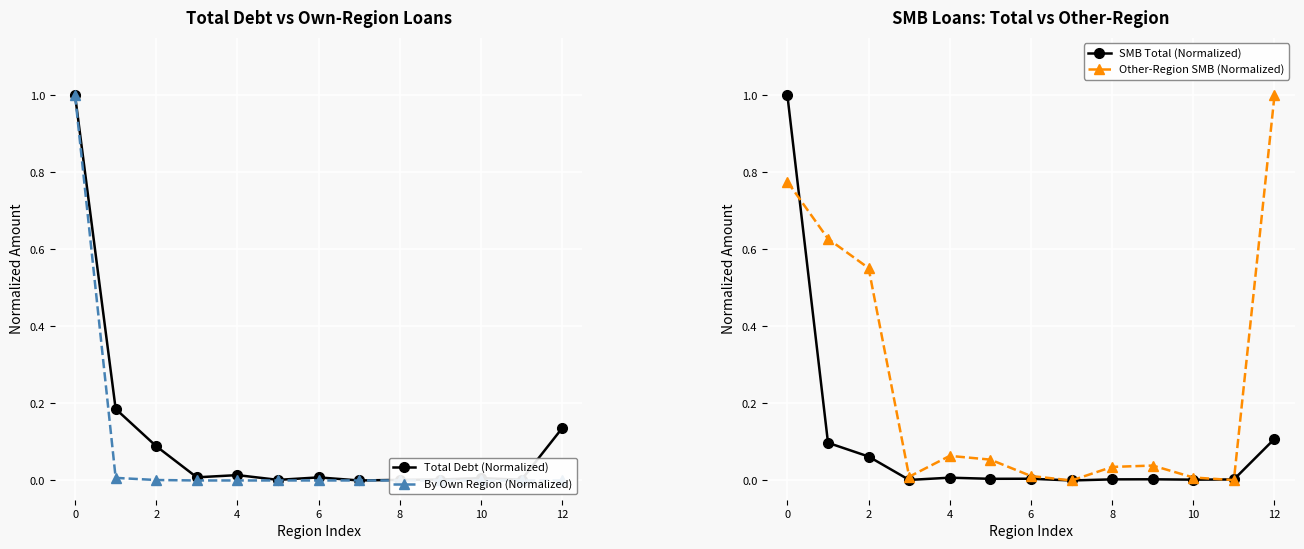

What is the difference between the maximum and minimum values in the Total Debt (Normalized) series?

1.0